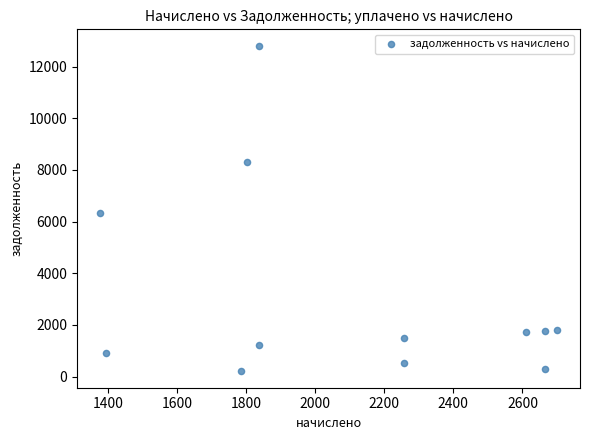

What is the average Y value?

3120.2